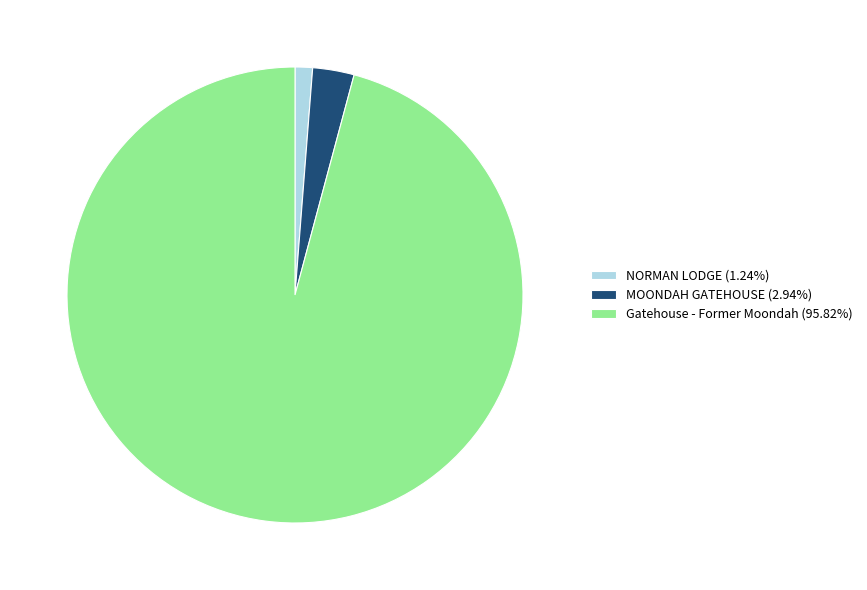

Do Gatehouse - Former Moondah (95.82%) and MOONDAH GATEHOUSE (2.94%) together represent more than half of the pie?

Yes